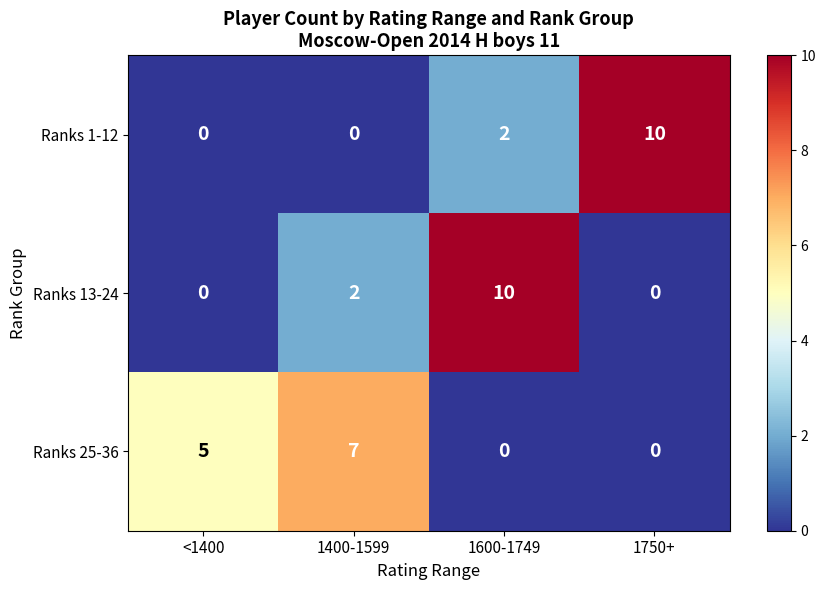

What is the difference between the maximum and minimum values in the Ranks 25-36 series?

7